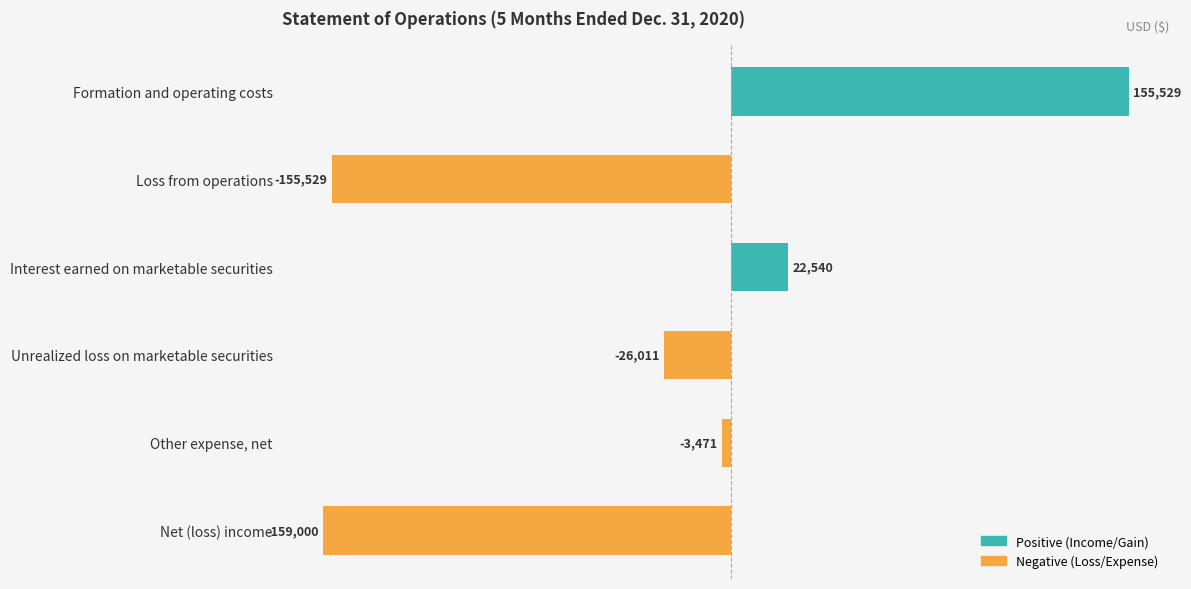

What is the change in value from Formation and operating costs to Loss from operations?

-311058